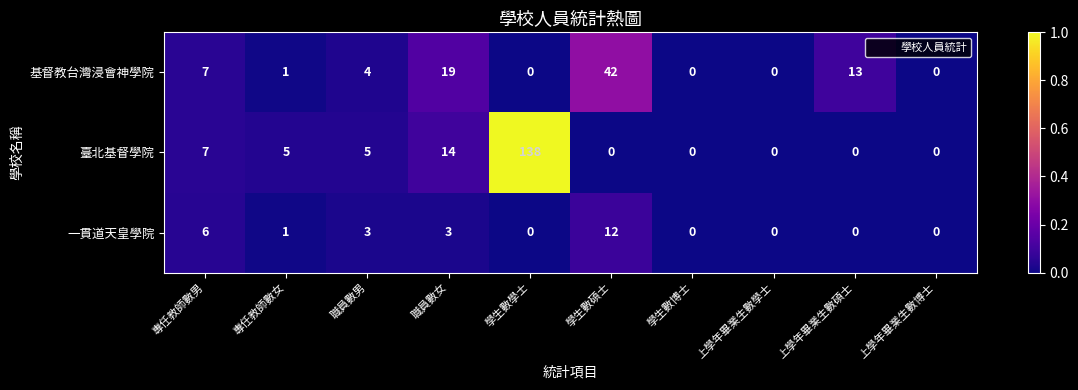

Reading right to left, extract all data points from this chart.

基督教台灣浸會神學院: 上學年畢業生數博士=0	上學年畢業生數碩士=13	上學年畢業生數學士=0	學生數博士=0	學生數碩士=42	學生數學士=0	職員數女=19	職員數男=4	專任教師數女=1	專任教師數男=7
臺北基督學院: 上學年畢業生數博士=0	上學年畢業生數碩士=0	上學年畢業生數學士=0	學生數博士=0	學生數碩士=0	學生數學士=138	職員數女=14	職員數男=5	專任教師數女=5	專任教師數男=7
一貫道天皇學院: 上學年畢業生數博士=0	上學年畢業生數碩士=0	上學年畢業生數學士=0	學生數博士=0	學生數碩士=12	學生數學士=0	職員數女=3	職員數男=3	專任教師數女=1	專任教師數男=6